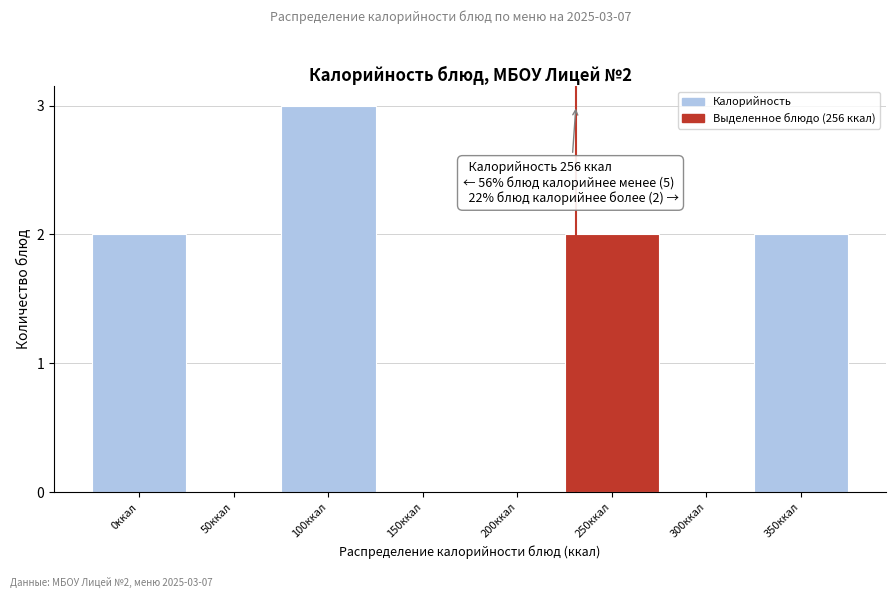

Reading right to left, transcribe all the data shown in this chart.

350ккал=2	300ккал=0	250ккал=2	200ккал=0	150ккал=0	100ккал=3	50ккал=0	0ккал=2